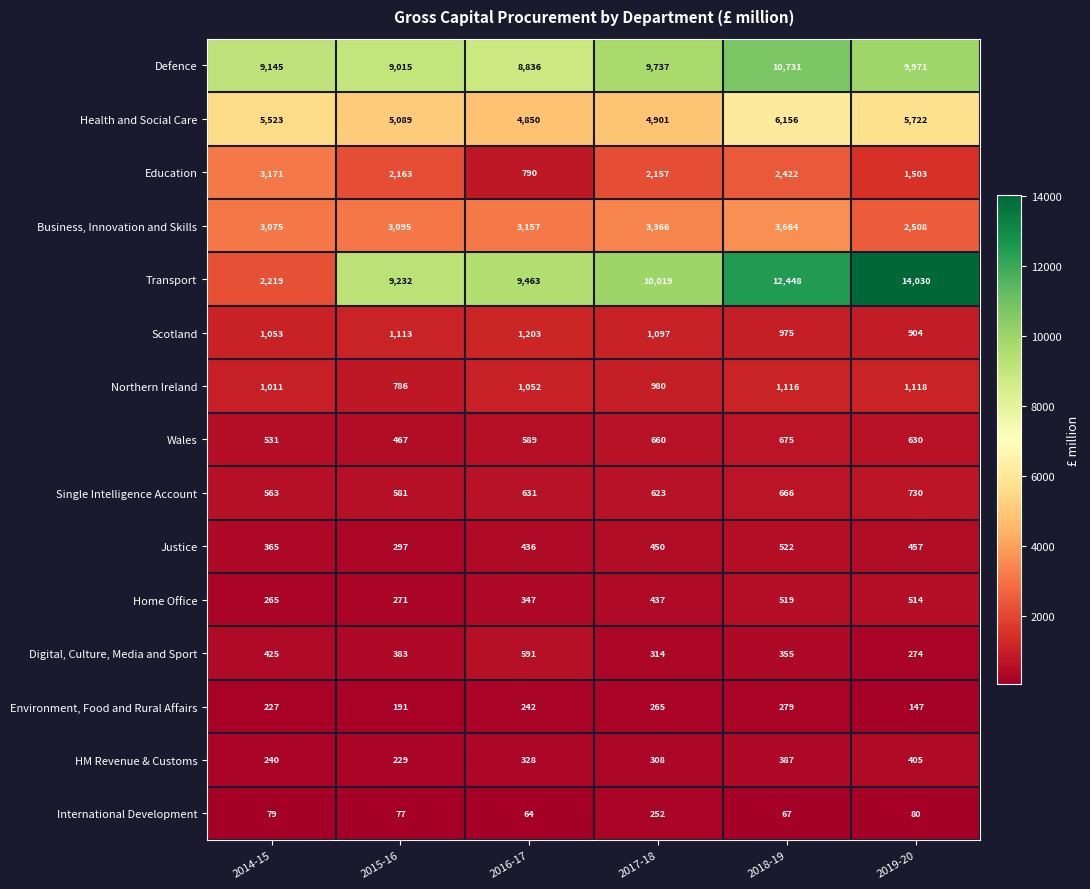

True or false: Business, Innovation and Skills has a value of 4668 at 2015-16.

False